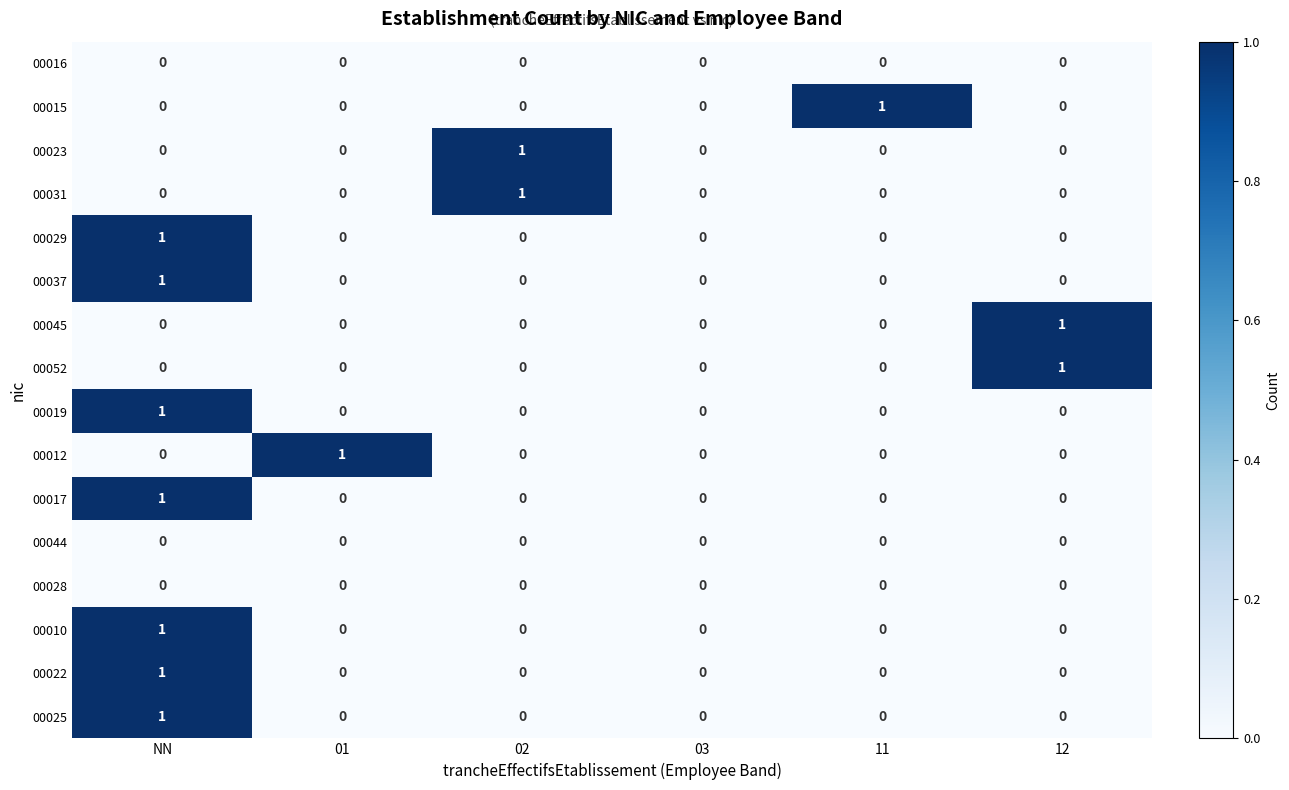

Is it true that 00019 equals 1 at NN?

True